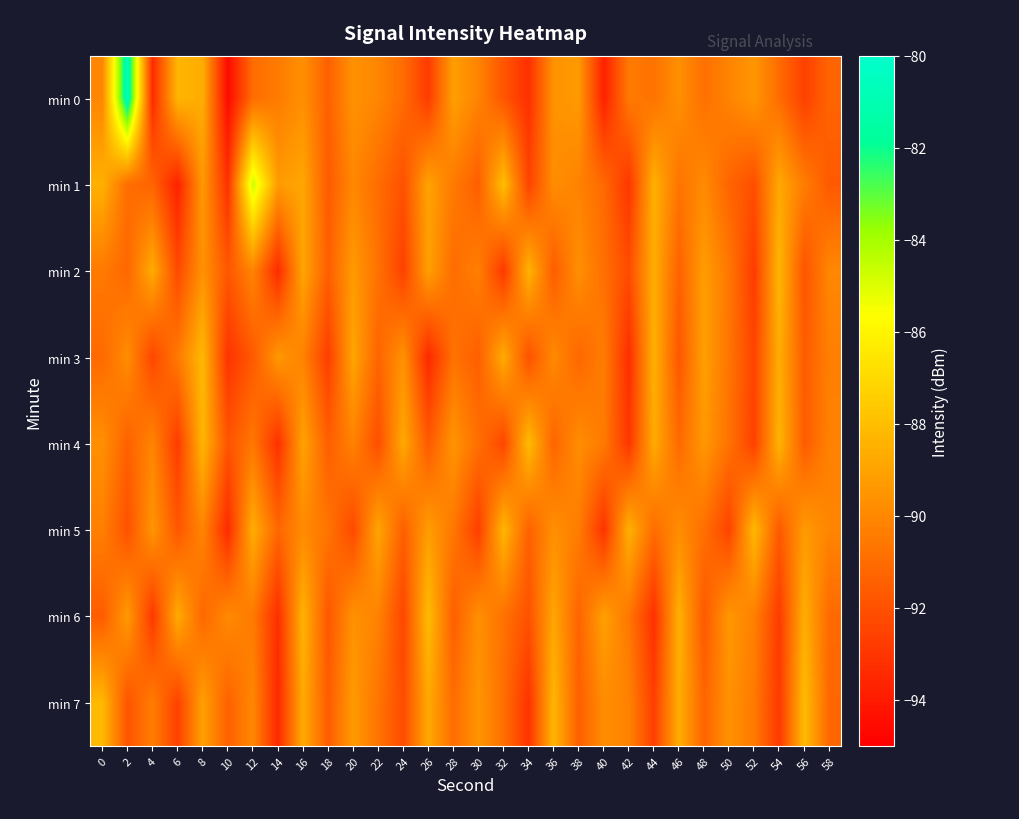

Which series has the widest spread of values?

min 0